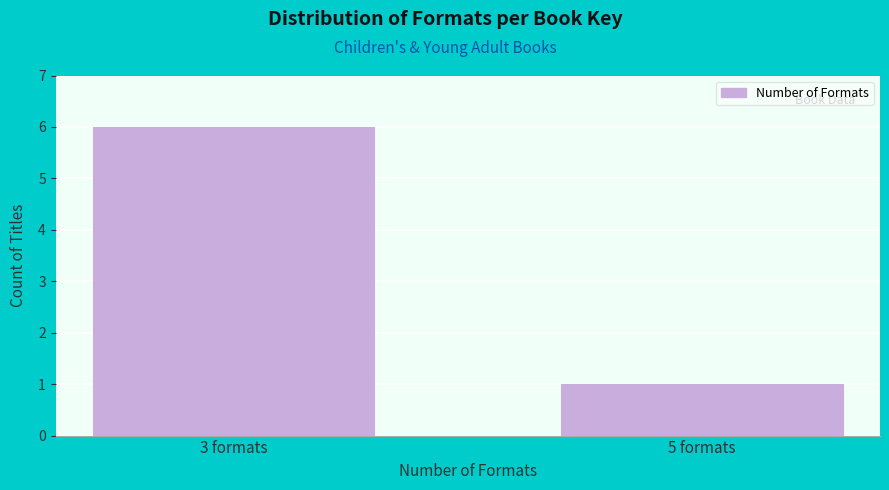

Reading right to left, what are all the values shown in this chart?

1	6